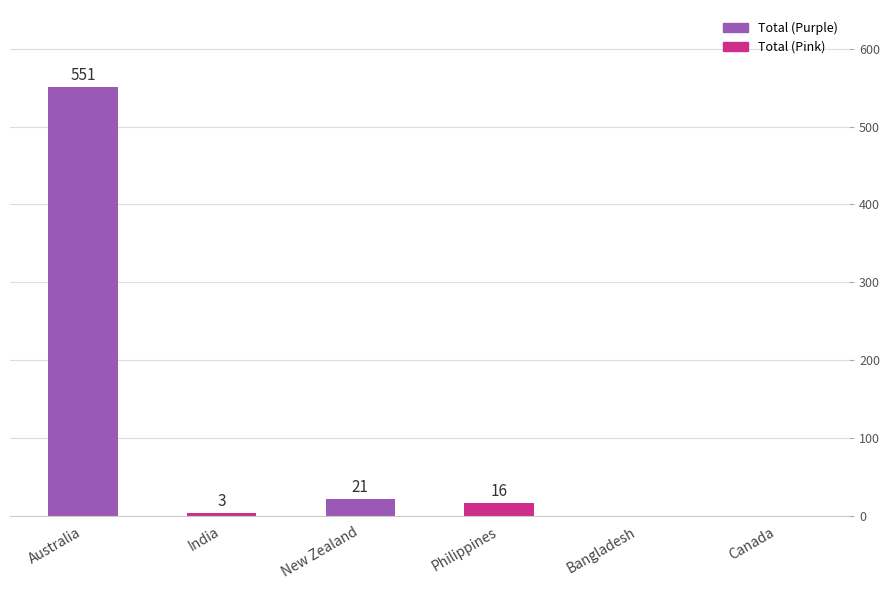

True or false: the data shows 551 at Australia.

True